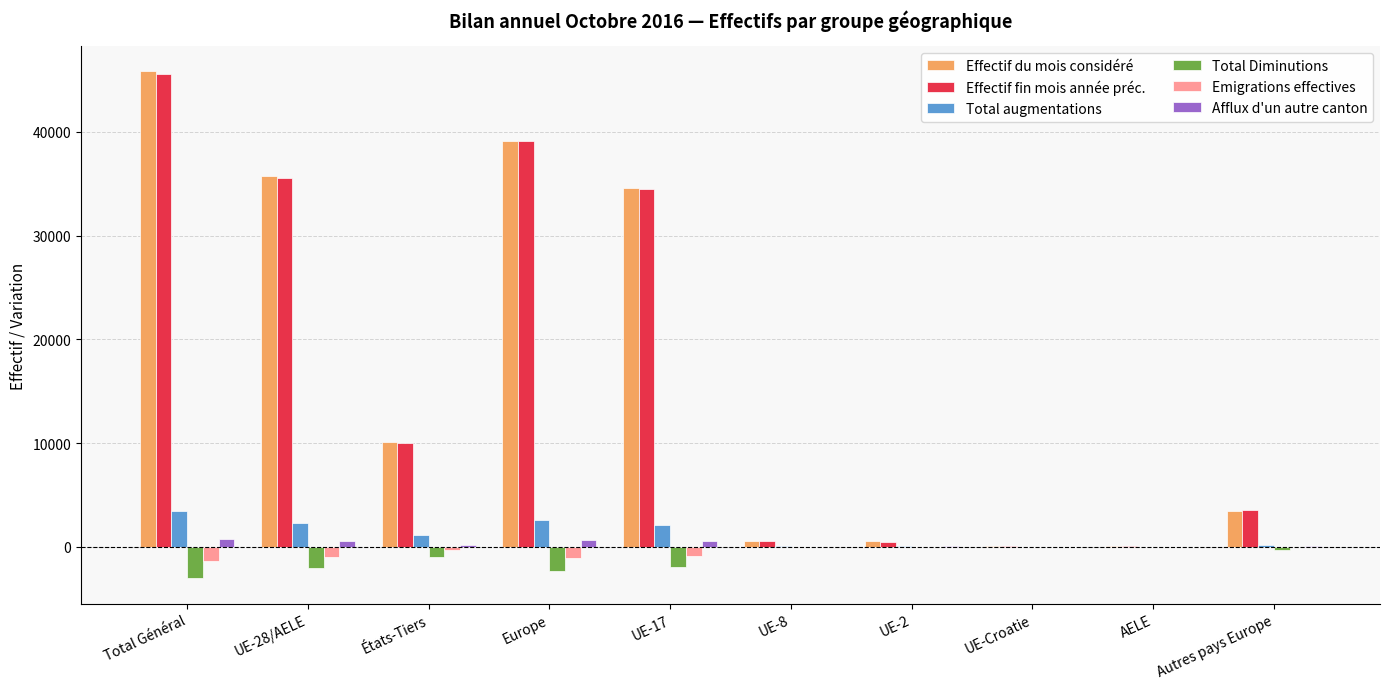

What are all the series names shown in the legend?

Effectif du mois considéré, Effectif fin mois année préc., Total augmentations, Total Diminutions, Emigrations effectives, Afflux d'un autre canton